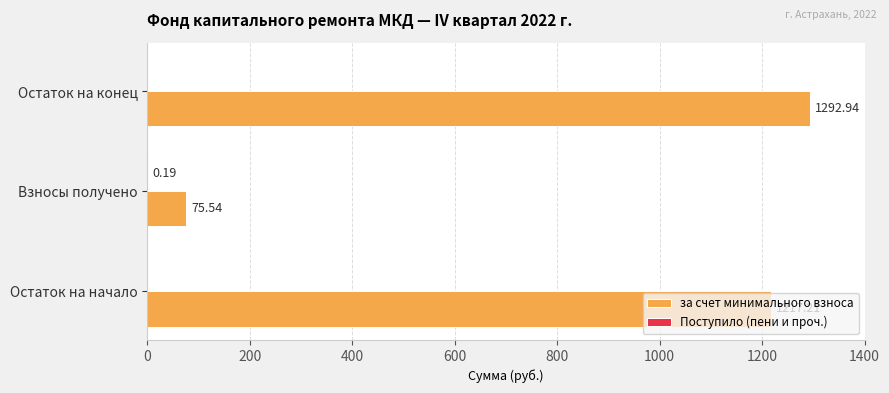

What is the sum of the за счет минимального взноса values at Взносы получено and Остаток на конец?

1368.5